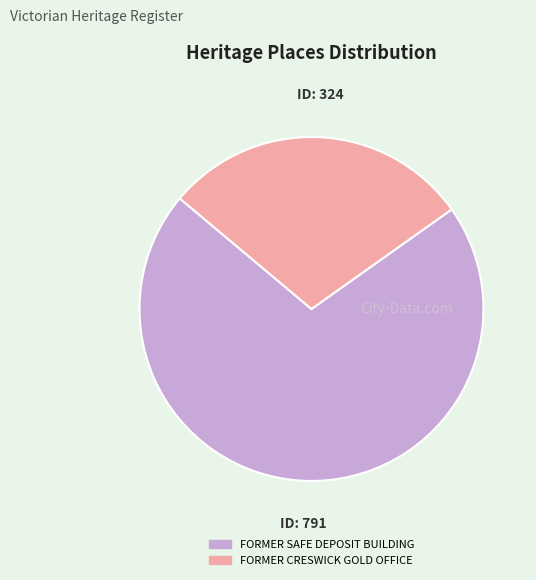

Combined, do FORMER SAFE DEPOSIT BUILDING and FORMER CRESWICK GOLD OFFICE account for over 50%?

Yes